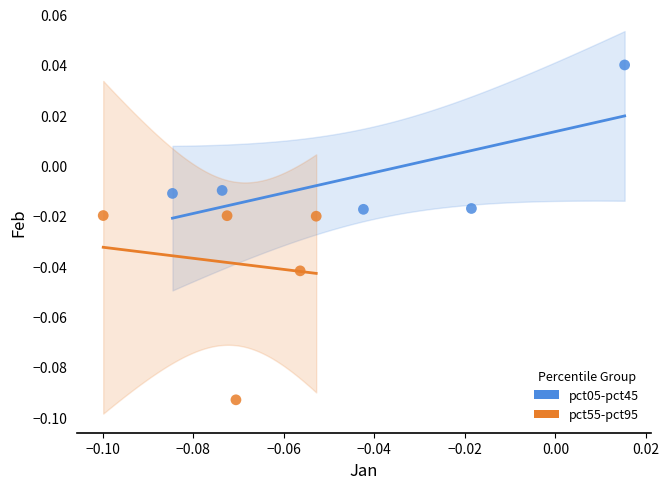

Which series contains the lowest Y value?

pct55-pct95